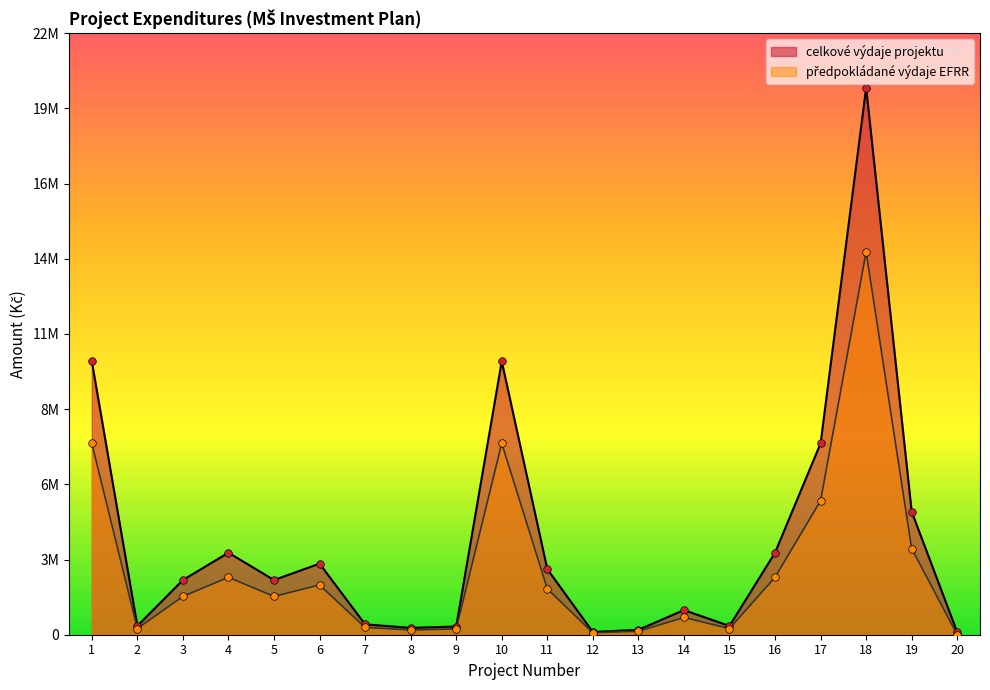

What is the total value across all series at 20?

90000